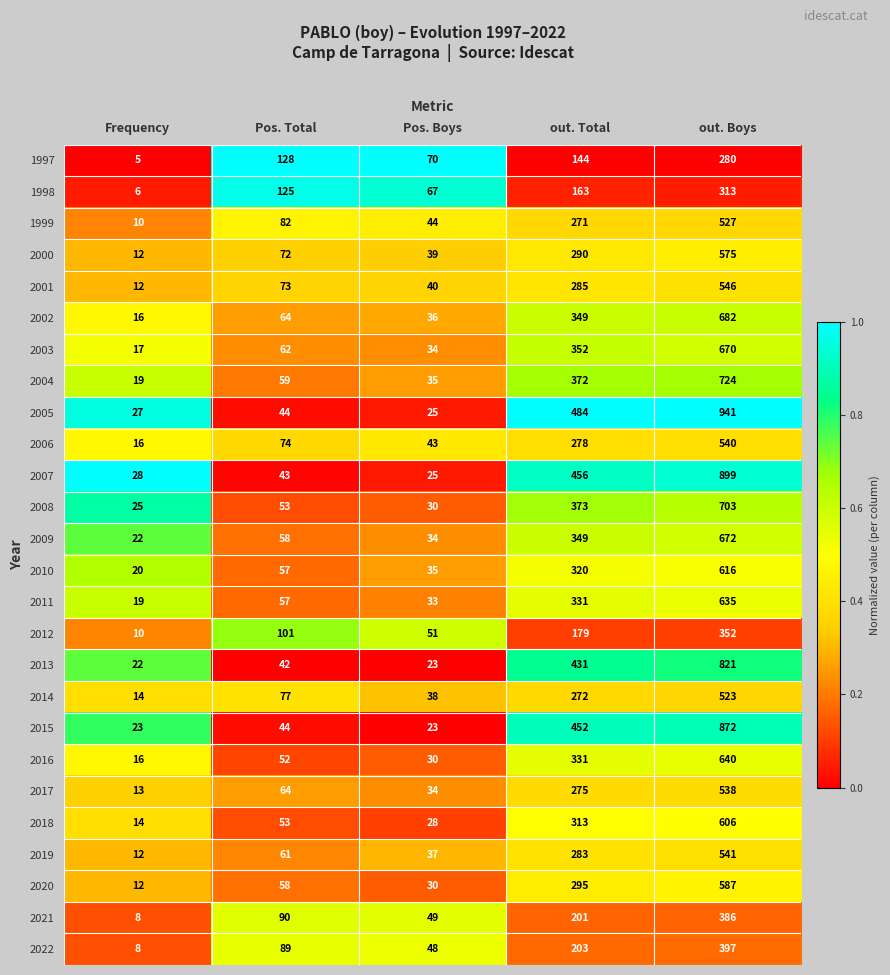

What is the difference between the 2018 values at Pos. Boys and Pos. Total?

25